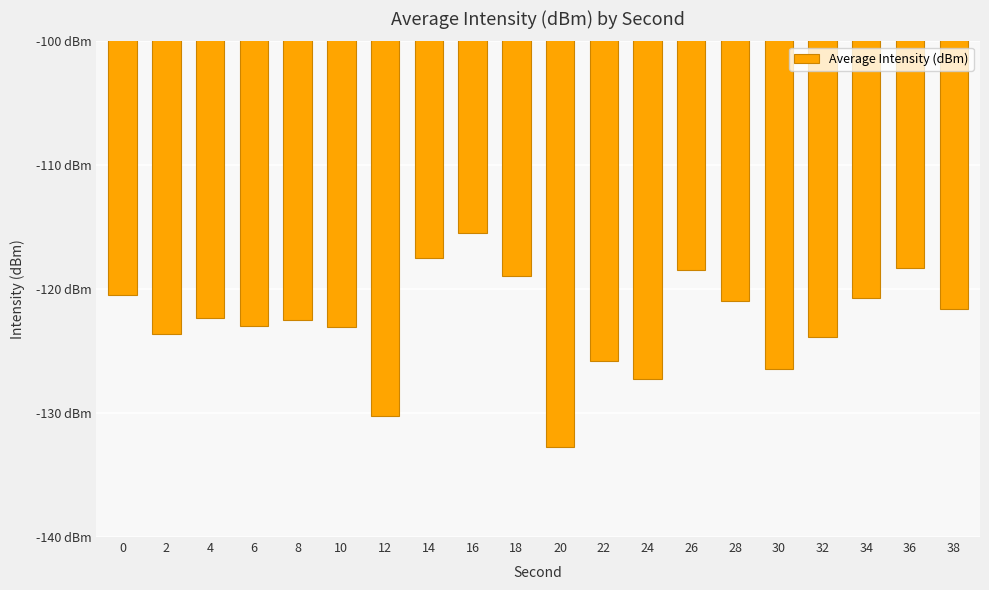

Rank the categories by value from highest to lowest.

16, 14, 36, 26, 18, 0, 34, 28, 38, 4, 8, 6, 10, 2, 32, 22, 30, 24, 12, 20